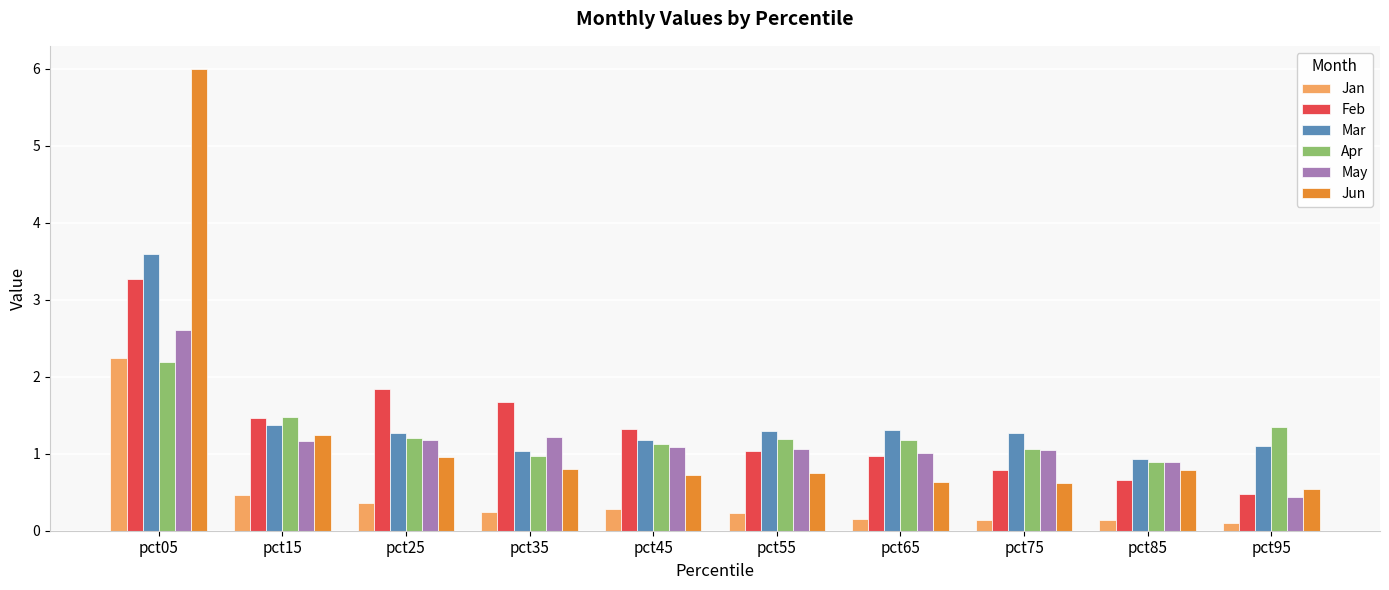

At which label is Jan closest to 1?

pct15